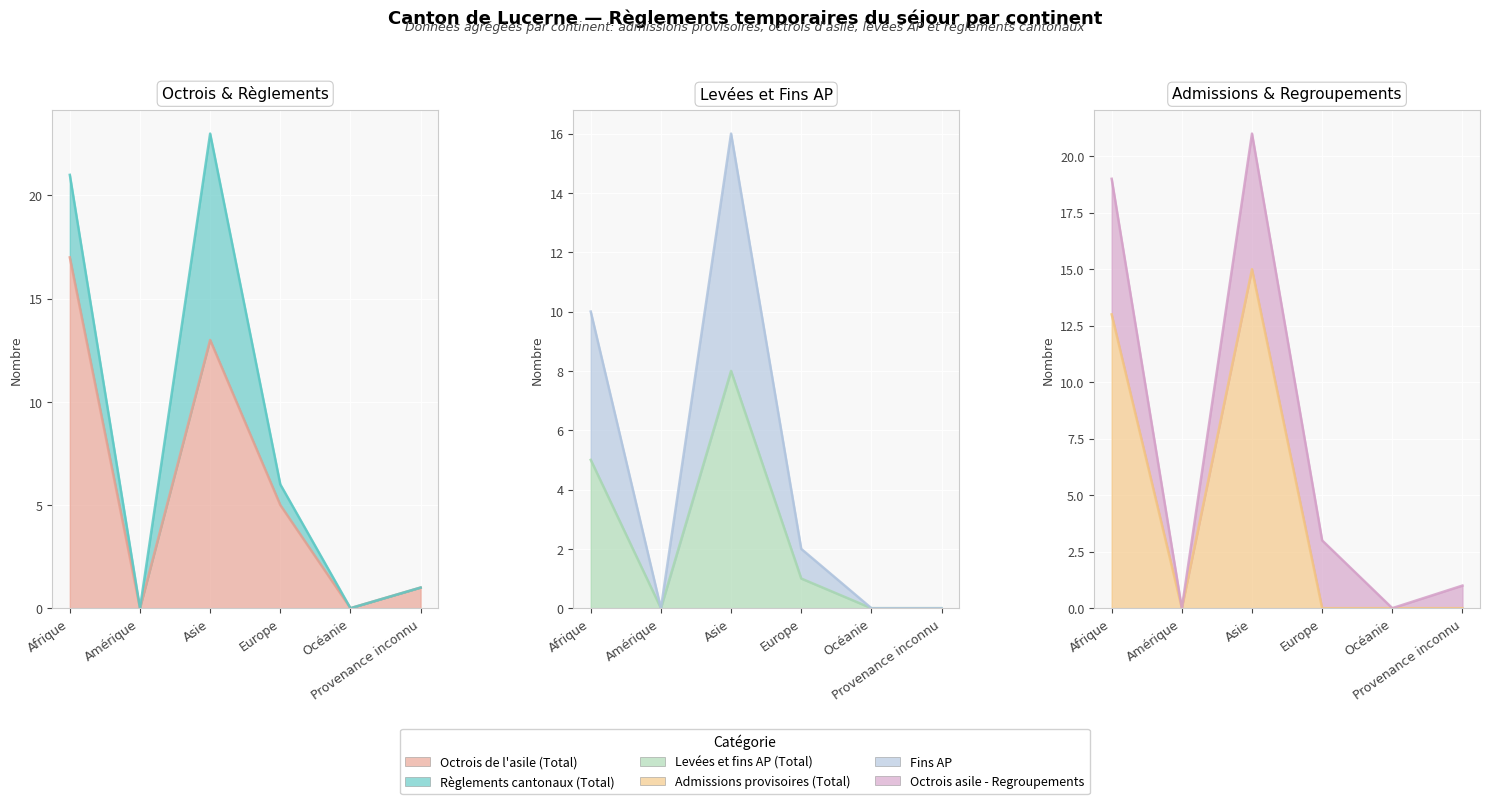

Is the value of Octrois de l'asile (Total) at Afrique greater than the value of Admissions provisoires (Total) at Afrique?

Yes